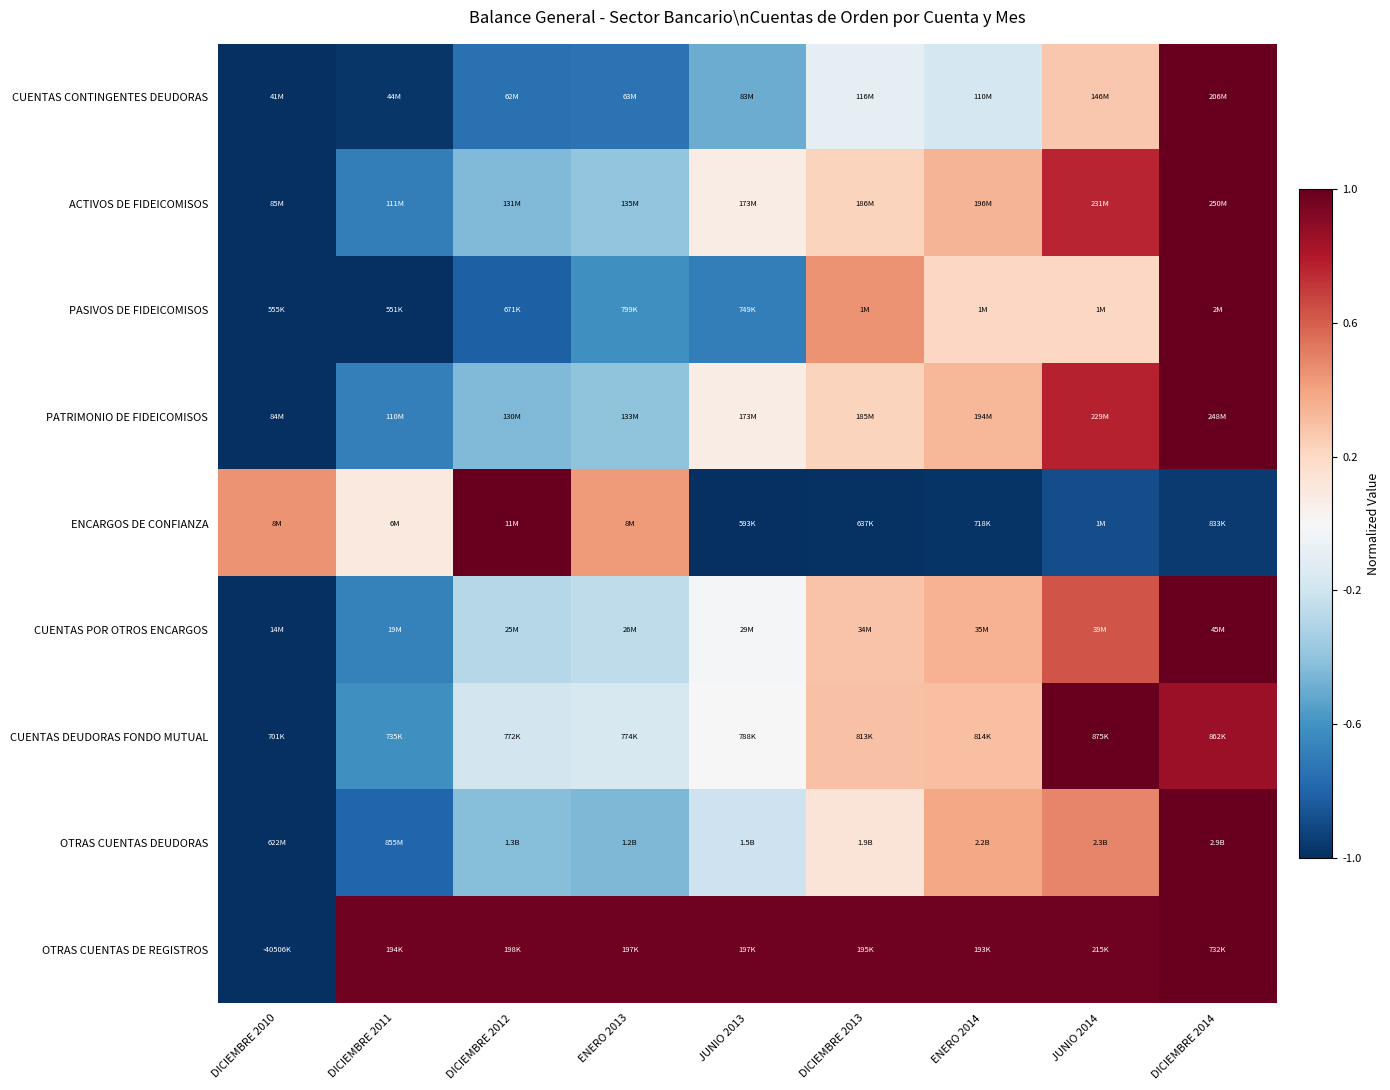

Reading left to right, transcribe all the data shown in this chart.

CUENTAS CONTINGENTES DEUDORAS: DICIEMBRE 2010=-1.0	DICIEMBRE 2011=-1.0	DICIEMBRE 2012=-0.7	ENERO 2013=-0.7	JUNIO 2013=-0.5	DICIEMBRE 2013=-0.1	ENERO 2014=-0.2	JUNIO 2014=0.3	DICIEMBRE 2014=1.0
ACTIVOS DE FIDEICOMISOS: DICIEMBRE 2010=-1.0	DICIEMBRE 2011=-0.7	DICIEMBRE 2012=-0.4	ENERO 2013=-0.4	JUNIO 2013=0.1	DICIEMBRE 2013=0.2	ENERO 2014=0.3	JUNIO 2014=0.8	DICIEMBRE 2014=1.0
PASIVOS DE FIDEICOMISOS: DICIEMBRE 2010=-1.0	DICIEMBRE 2011=-1.0	DICIEMBRE 2012=-0.8	ENERO 2013=-0.6	JUNIO 2013=-0.7	DICIEMBRE 2013=0.4	ENERO 2014=0.2	JUNIO 2014=0.2	DICIEMBRE 2014=1.0
PATRIMONIO DE FIDEICOMISOS: DICIEMBRE 2010=-1.0	DICIEMBRE 2011=-0.7	DICIEMBRE 2012=-0.4	ENERO 2013=-0.4	JUNIO 2013=0.1	DICIEMBRE 2013=0.2	ENERO 2014=0.3	JUNIO 2014=0.8	DICIEMBRE 2014=1.0
ENCARGOS DE CONFIANZA: DICIEMBRE 2010=0.5	DICIEMBRE 2011=0.1	DICIEMBRE 2012=1.0	ENERO 2013=0.4	JUNIO 2013=-1.0	DICIEMBRE 2013=-1.0	ENERO 2014=-1.0	JUNIO 2014=-0.9	DICIEMBRE 2014=-1.0
CUENTAS POR OTROS ENCARGOS: DICIEMBRE 2010=-1.0	DICIEMBRE 2011=-0.7	DICIEMBRE 2012=-0.3	ENERO 2013=-0.3	JUNIO 2013=-0.0	DICIEMBRE 2013=0.3	ENERO 2014=0.3	JUNIO 2014=0.6	DICIEMBRE 2014=1.0
CUENTAS DEUDORAS FONDO MUTUAL: DICIEMBRE 2010=-1.0	DICIEMBRE 2011=-0.6	DICIEMBRE 2012=-0.2	ENERO 2013=-0.2	JUNIO 2013=0.0	DICIEMBRE 2013=0.3	ENERO 2014=0.3	JUNIO 2014=1.0	DICIEMBRE 2014=0.9
OTRAS CUENTAS DEUDORAS: DICIEMBRE 2010=-1.0	DICIEMBRE 2011=-0.8	DICIEMBRE 2012=-0.4	ENERO 2013=-0.4	JUNIO 2013=-0.2	DICIEMBRE 2013=0.1	ENERO 2014=0.4	JUNIO 2014=0.5	DICIEMBRE 2014=1.0
OTRAS CUENTAS DE REGISTROS: DICIEMBRE 2010=-1.0	DICIEMBRE 2011=1.0	DICIEMBRE 2012=1.0	ENERO 2013=1.0	JUNIO 2013=1.0	DICIEMBRE 2013=1.0	ENERO 2014=1.0	JUNIO 2014=1.0	DICIEMBRE 2014=1.0